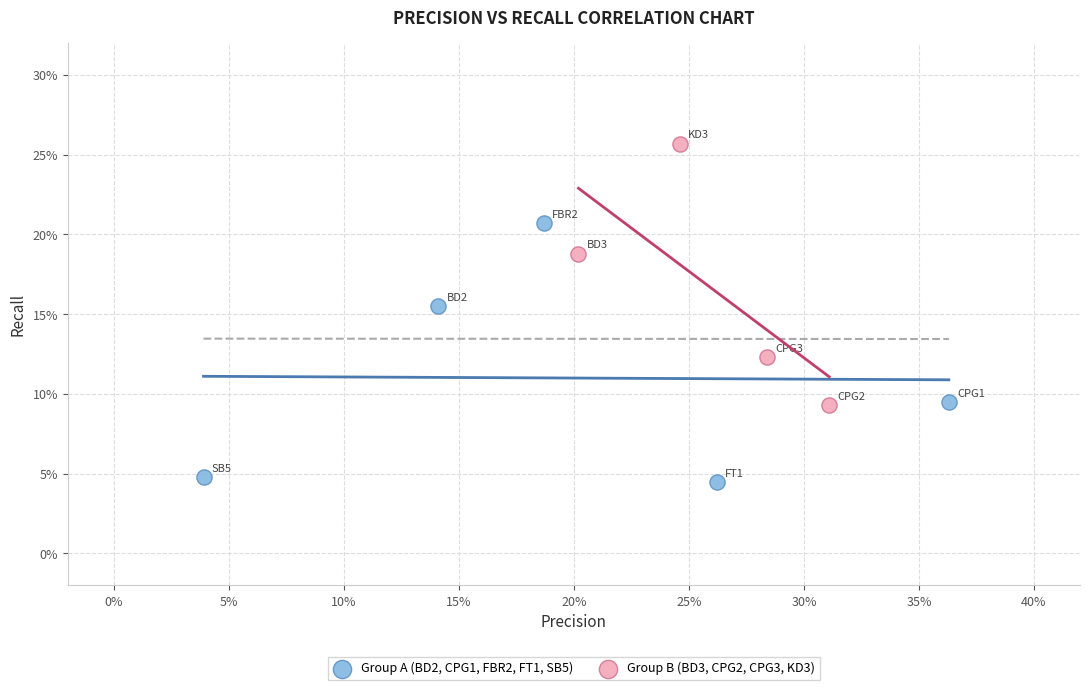

Which series contains the highest Y value?

Group B (BD3, CPG2, CPG3, KD3)